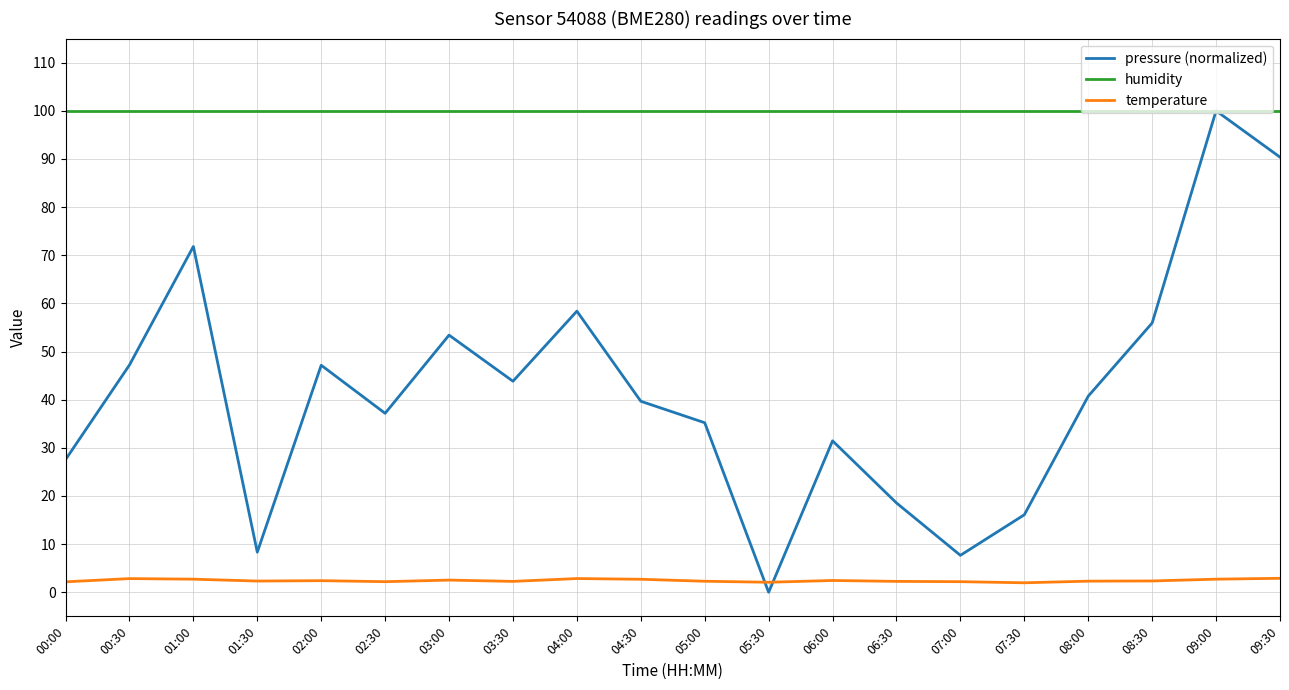

Rank the series at 06:30 from highest to lowest value.

humidity, pressure (normalized), temperature